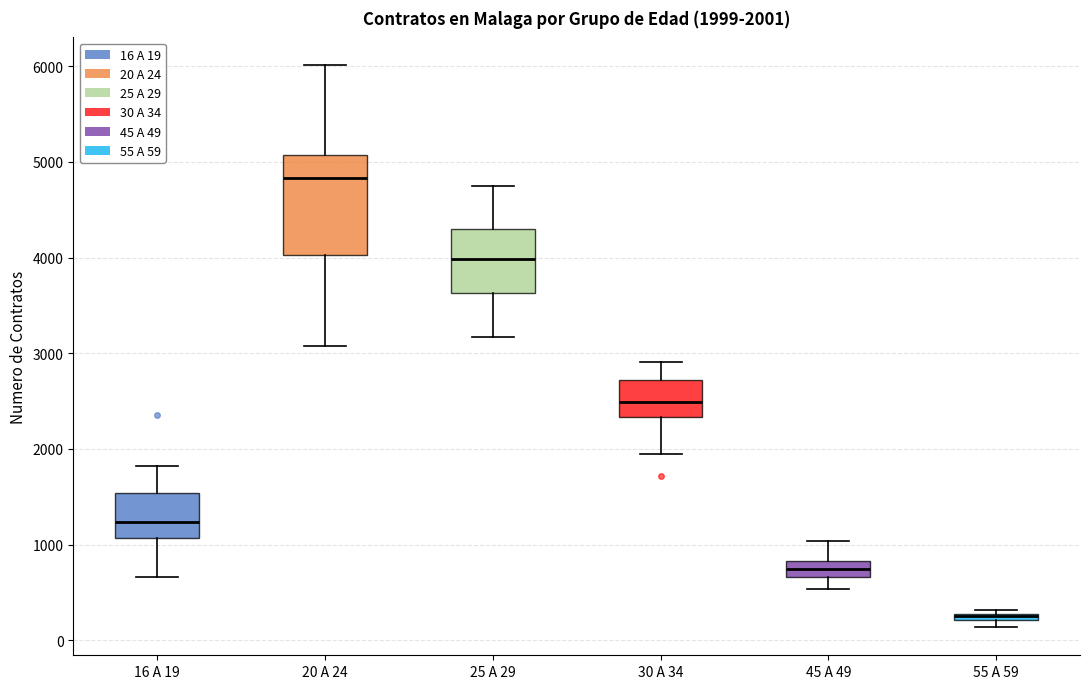

Which box is the tallest, from its lower edge to its upper edge?

20 A 24